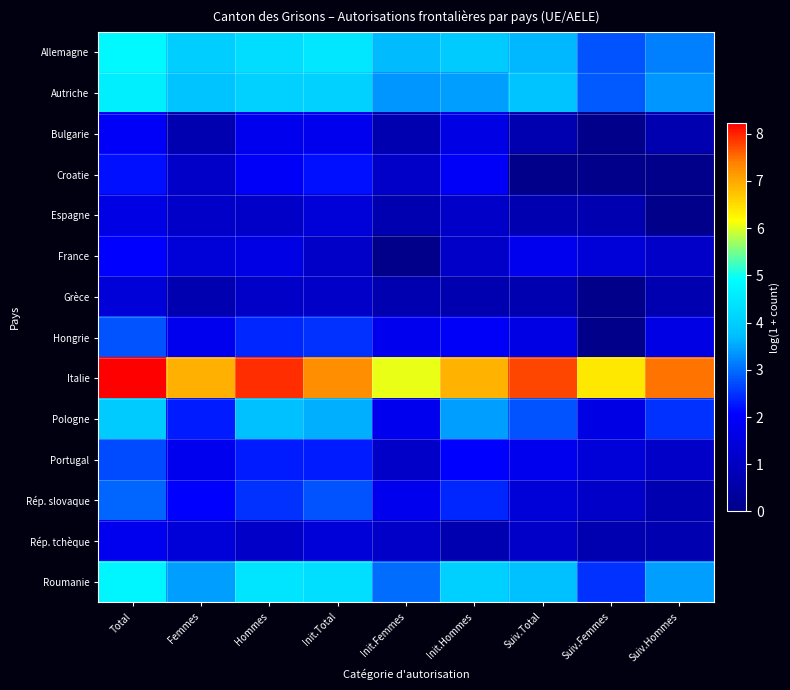

Reading left to right, what are all the values shown in this chart?

Allemagne: Total=4.9	Femmes=4.0	Hommes=4.3	Init.Total=4.5	Init.Femmes=3.7	Init.Hommes=3.9	Suiv.Total=3.7	Suiv.Femmes=2.8	Suiv.Hommes=3.2
Autriche: Total=4.6	Femmes=3.8	Hommes=4.1	Init.Total=4.1	Init.Femmes=3.4	Init.Hommes=3.4	Suiv.Total=3.8	Suiv.Femmes=2.8	Suiv.Hommes=3.4
Bulgarie: Total=1.9	Femmes=0.7	Hommes=1.8	Init.Total=1.8	Init.Femmes=0.7	Init.Hommes=1.6	Suiv.Total=0.7	Suiv.Femmes=0.0	Suiv.Hommes=0.7
Croatie: Total=2.2	Femmes=1.1	Hommes=1.9	Init.Total=2.2	Init.Femmes=1.1	Init.Hommes=1.9	Suiv.Total=0.0	Suiv.Femmes=0.0	Suiv.Hommes=0.0
Espagne: Total=1.6	Femmes=1.1	Hommes=1.1	Init.Total=1.4	Init.Femmes=0.7	Init.Hommes=1.1	Suiv.Total=0.7	Suiv.Femmes=0.7	Suiv.Hommes=0.0
France: Total=2.1	Femmes=1.4	Hommes=1.6	Init.Total=1.1	Init.Femmes=0.0	Init.Hommes=1.1	Suiv.Total=1.8	Suiv.Femmes=1.4	Suiv.Hommes=1.1
Grèce: Total=1.4	Femmes=0.7	Hommes=1.1	Init.Total=1.1	Init.Femmes=0.7	Init.Hommes=0.7	Suiv.Total=0.7	Suiv.Femmes=0.0	Suiv.Hommes=0.7
Hongrie: Total=2.8	Femmes=1.8	Hommes=2.4	Init.Total=2.5	Init.Femmes=1.8	Init.Hommes=1.9	Suiv.Total=1.6	Suiv.Femmes=0.0	Suiv.Hommes=1.6
Italie: Total=8.2	Femmes=6.9	Hommes=7.9	Init.Total=7.3	Init.Femmes=6.1	Init.Hommes=6.9	Suiv.Total=7.8	Suiv.Femmes=6.4	Suiv.Hommes=7.5
Pologne: Total=3.9	Femmes=2.3	Hommes=3.7	Init.Total=3.6	Init.Femmes=1.8	Init.Hommes=3.4	Suiv.Total=2.8	Suiv.Femmes=1.6	Suiv.Hommes=2.5
Portugal: Total=2.7	Femmes=1.8	Hommes=2.3	Init.Total=2.3	Init.Femmes=1.1	Init.Hommes=2.1	Suiv.Total=1.8	Suiv.Femmes=1.4	Suiv.Hommes=1.1
Rép. slovaque: Total=2.9	Femmes=2.1	Hommes=2.5	Init.Total=2.8	Init.Femmes=1.8	Init.Hommes=2.4	Suiv.Total=1.4	Suiv.Femmes=1.1	Suiv.Hommes=0.7
Rép. tchèque: Total=1.8	Femmes=1.4	Hommes=1.1	Init.Total=1.4	Init.Femmes=1.1	Init.Hommes=0.7	Suiv.Total=1.1	Suiv.Femmes=0.7	Suiv.Hommes=0.7
Roumanie: Total=4.8	Femmes=3.4	Hommes=4.5	Init.Total=4.3	Init.Femmes=3.0	Init.Hommes=4.0	Suiv.Total=3.7	Suiv.Femmes=2.5	Suiv.Hommes=3.4